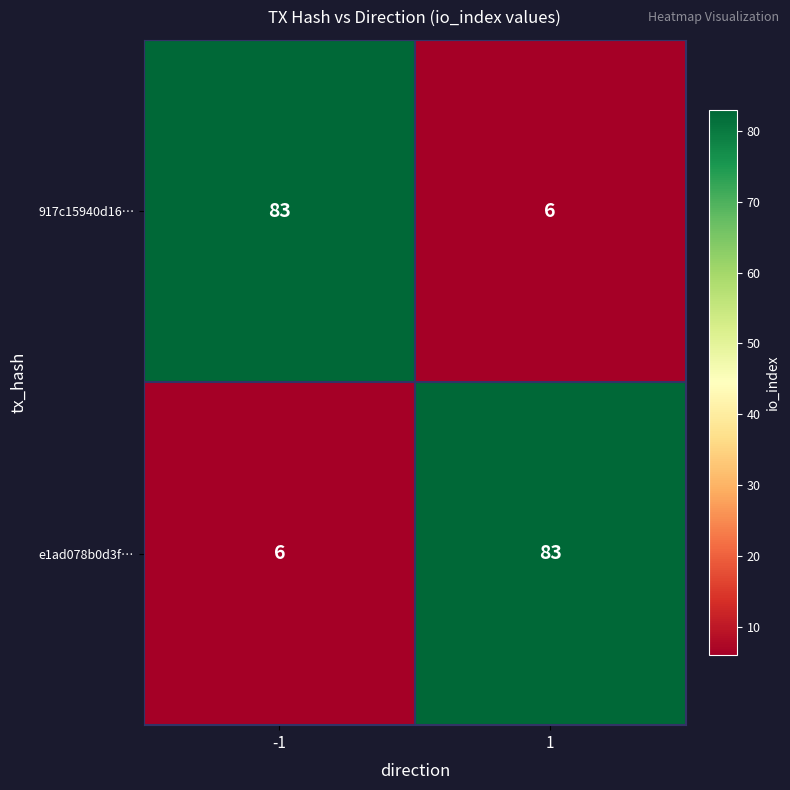

What is the sum of the e1ad078b0d3f… values at 1 and -1?

89